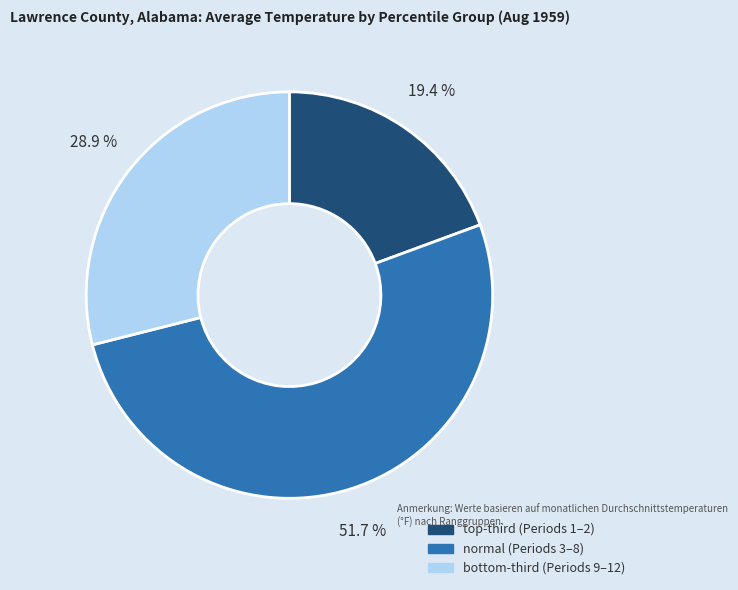

Does any single category account for the majority?

Yes